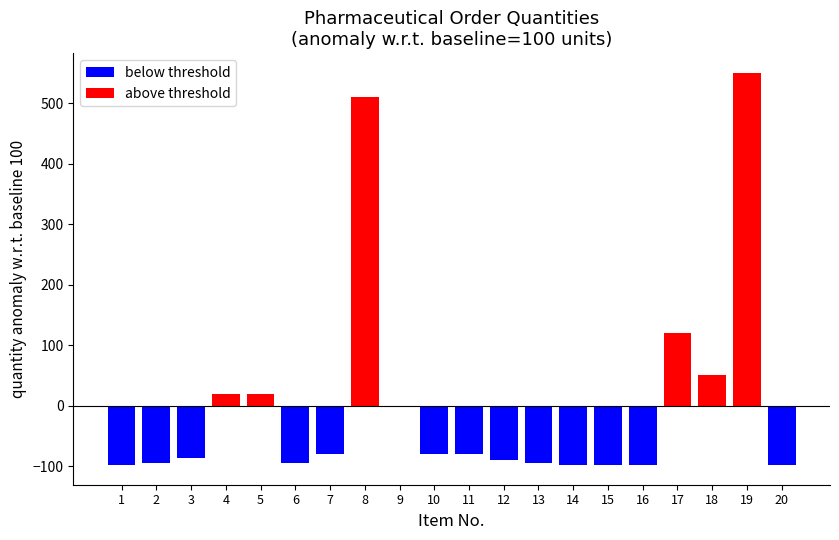

Reading right to left, what are all the values shown in this chart?

below threshold: 20=-98	19=0	18=0	17=0	16=-98	15=-98	14=-98	13=-94	12=-90	11=-80	10=-80	9=0	8=0	7=-80	6=-94	5=0	4=0	3=-86	2=-94	1=-98
above threshold: 20=0	19=550	18=50	17=120	16=0	15=0	14=0	13=0	12=0	11=0	10=0	9=0	8=510	7=0	6=0	5=20	4=20	3=0	2=0	1=0